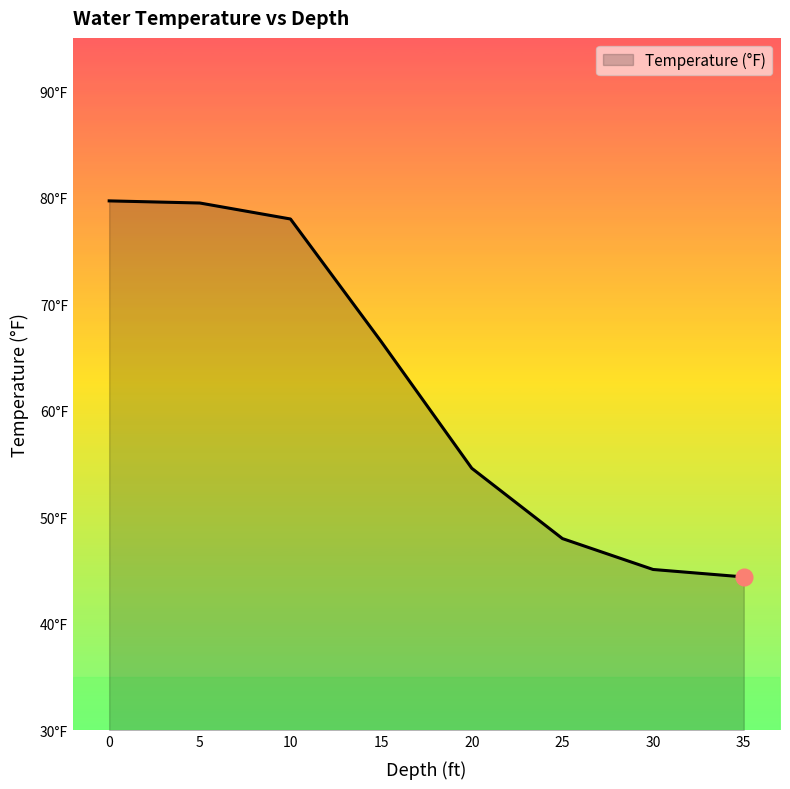

True or false: there are more than 2 points higher than both neighbors.

False